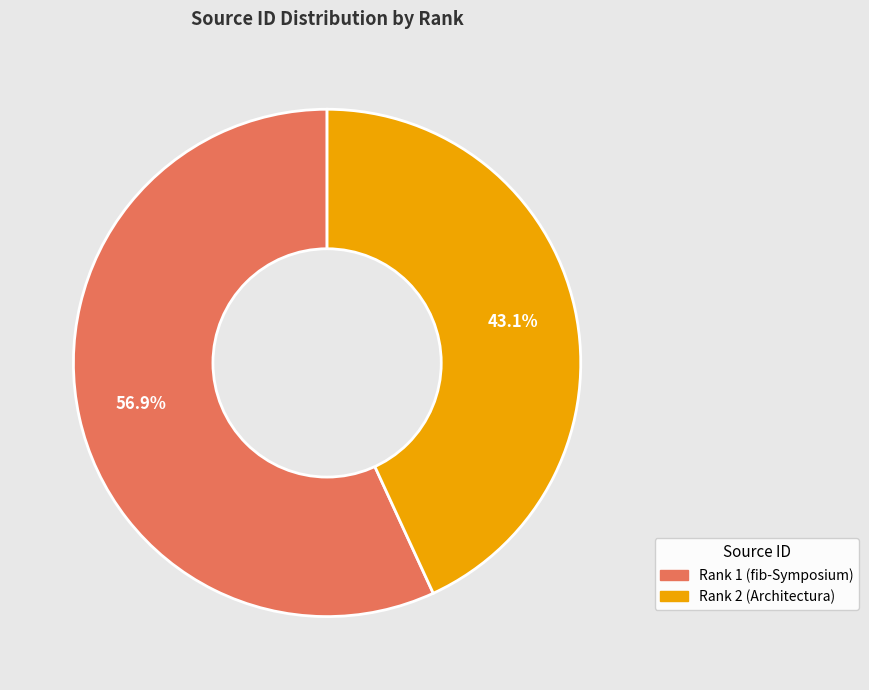

What is the total percentage of Rank 2 (Architectura) and Rank 1 (fib-Symposium)?

100.0%